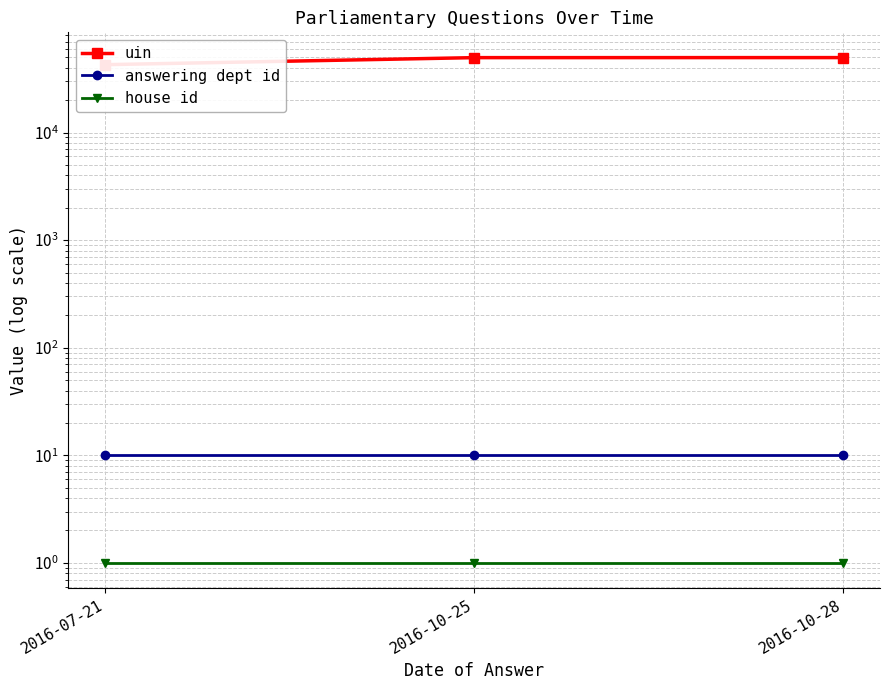

Reading left to right, list all the values displayed in this chart.

uin: 42777	49736	49776
answering dept id: 10	10	10
house id: 1	1	1